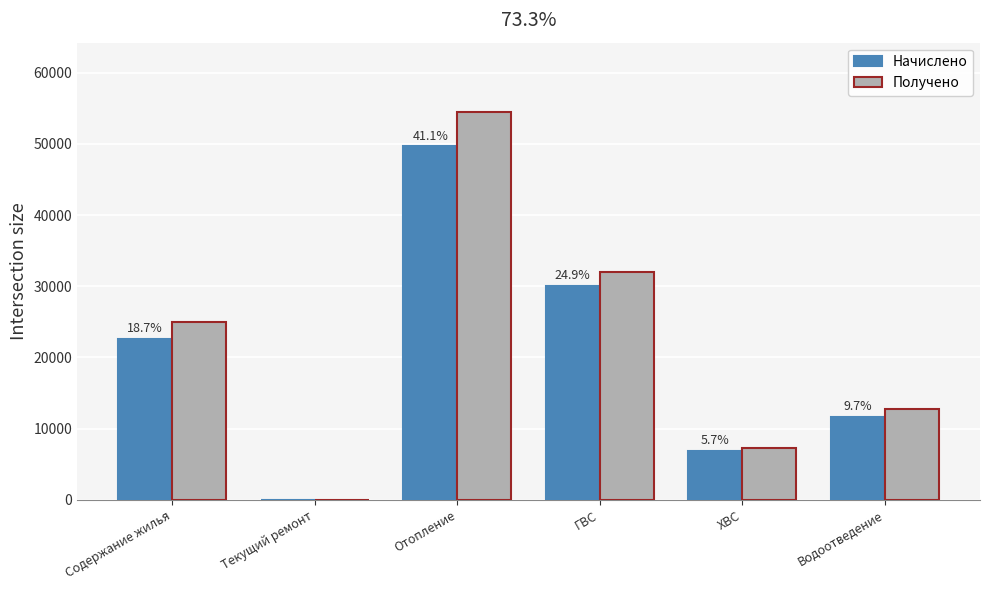

At which label is Начислено closest to 24817?

Содержание жилья